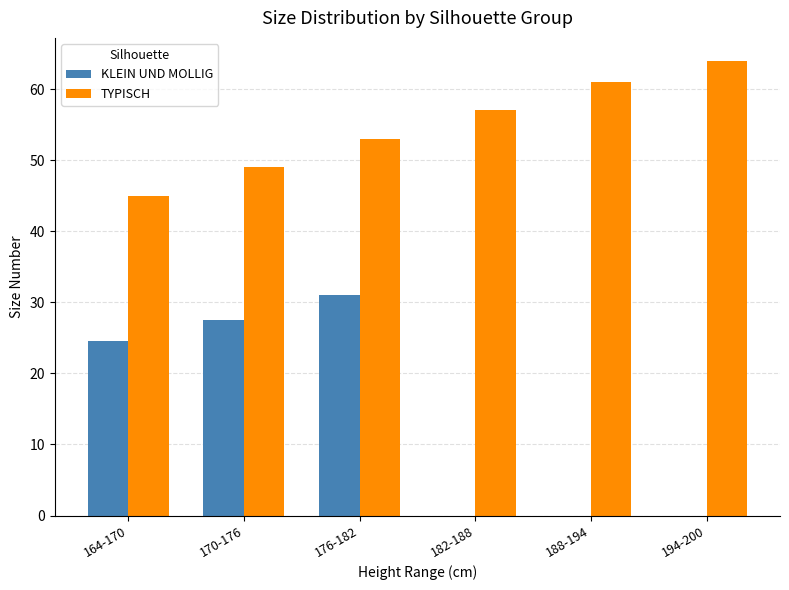

Which series changed the most between 170-176 and 182-188?

KLEIN UND MOLLIG